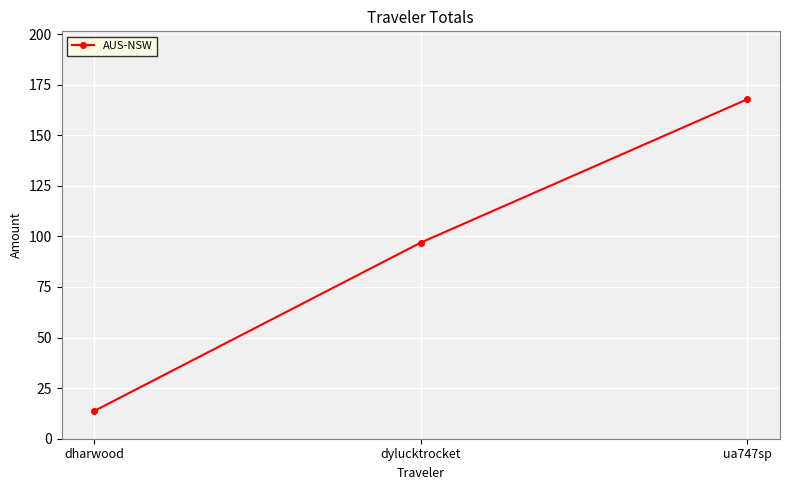

What is the ratio of the value at ua747sp to the value at dylucktrocket?

1.7